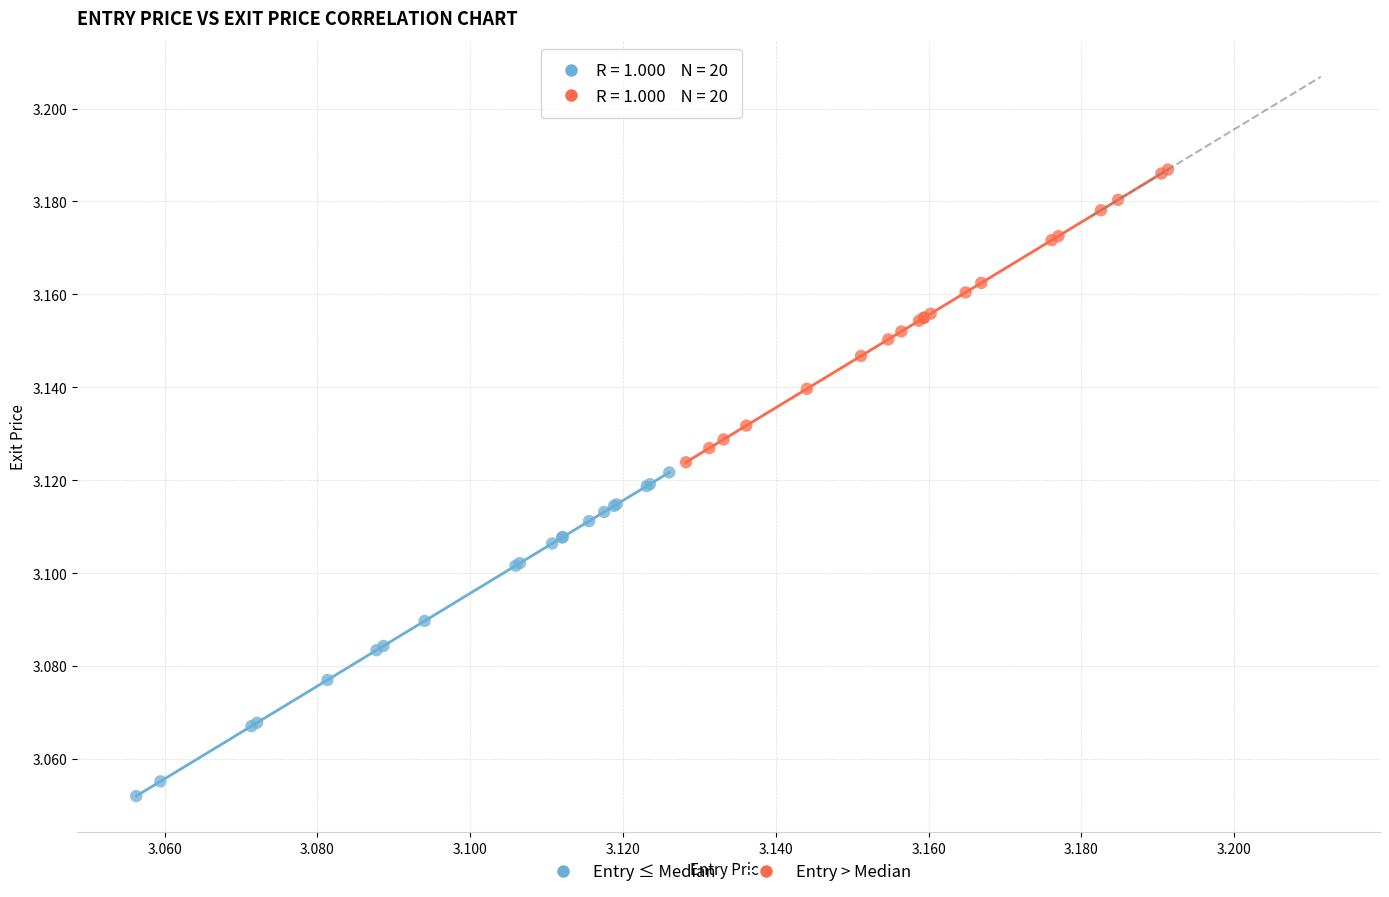

What are all the series names shown in the legend?

Entry ≤ Median, Entry > Median